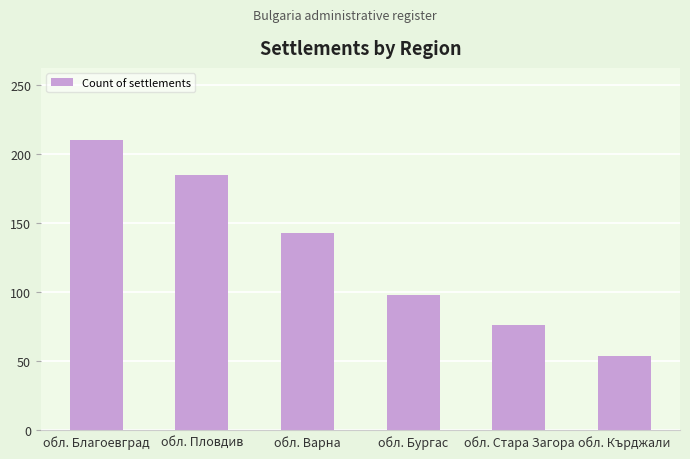

What is the difference between the maximum and minimum values?

156